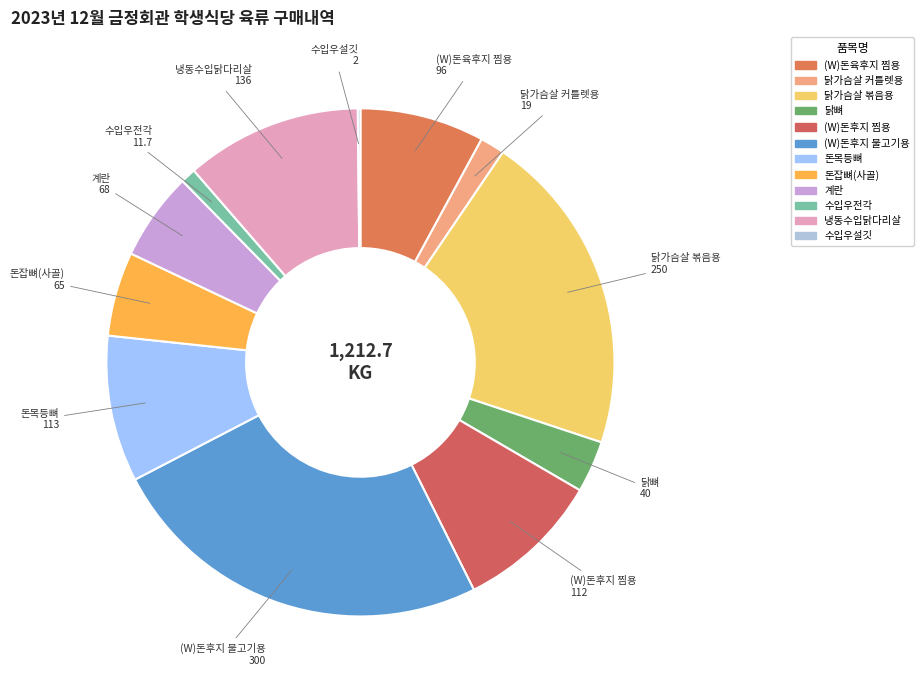

Which category has the biggest portion of the pie?

(W)돈후지 불고기용